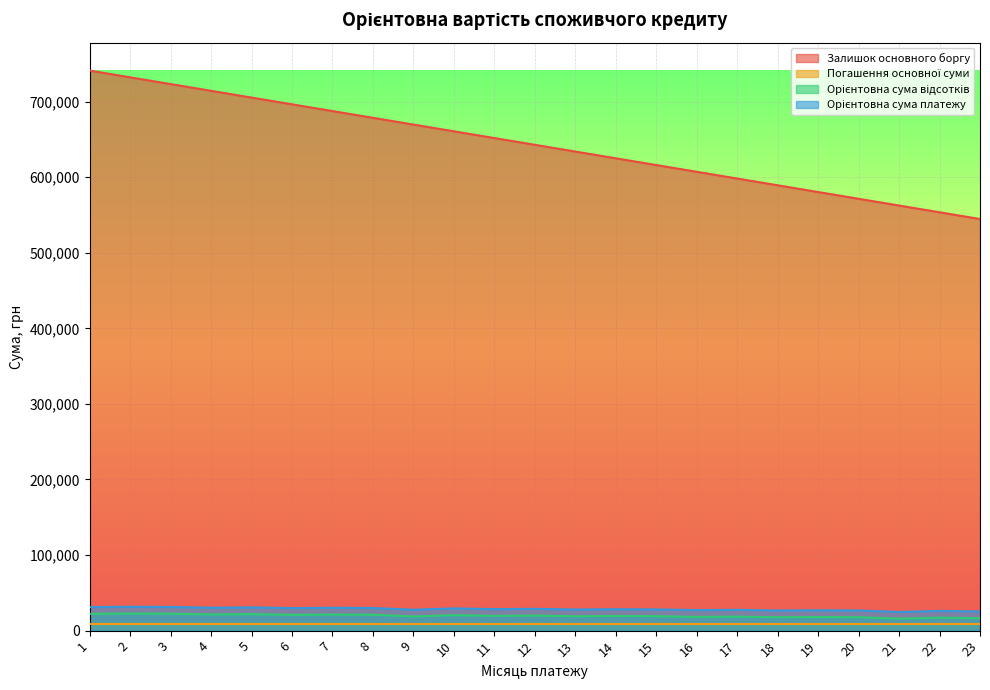

Which series has the largest total across all categories?

Залишок основного боргу